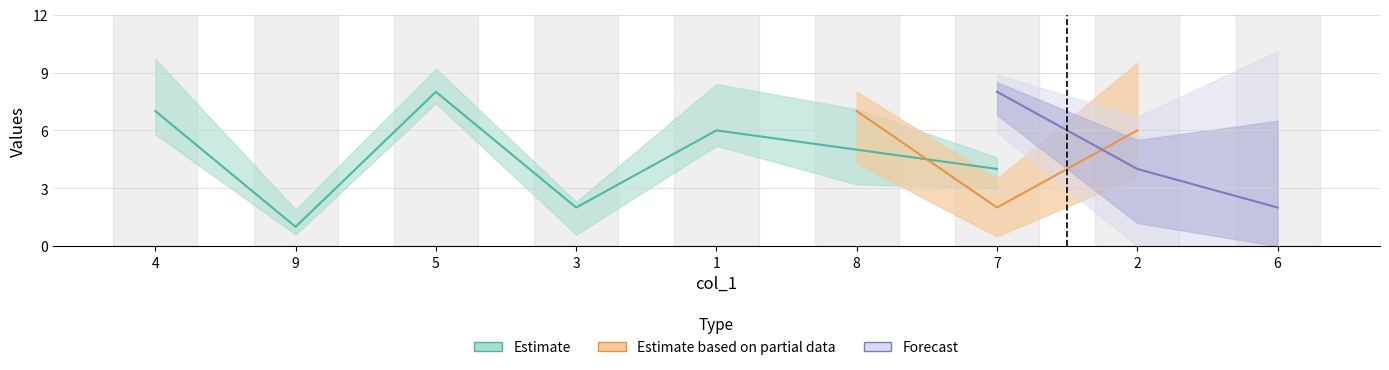

Is the value of col_2 at 2 greater than the value of col_9 at 4?

Yes